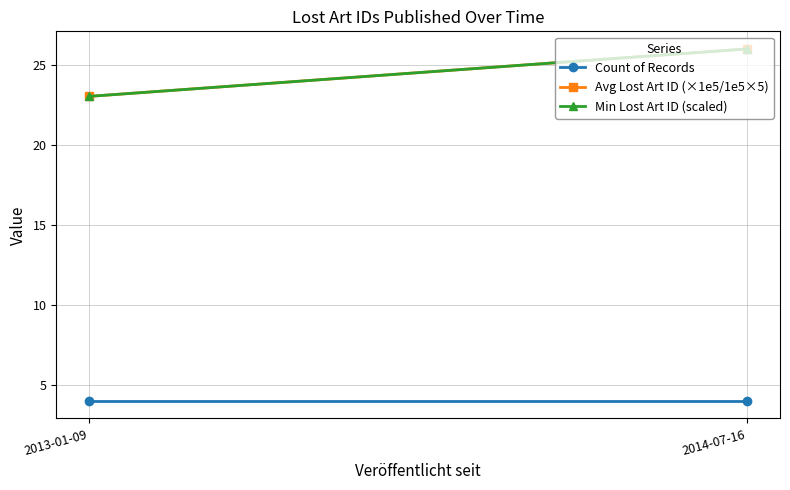

At how many categories does at least one series exceed 17?

2